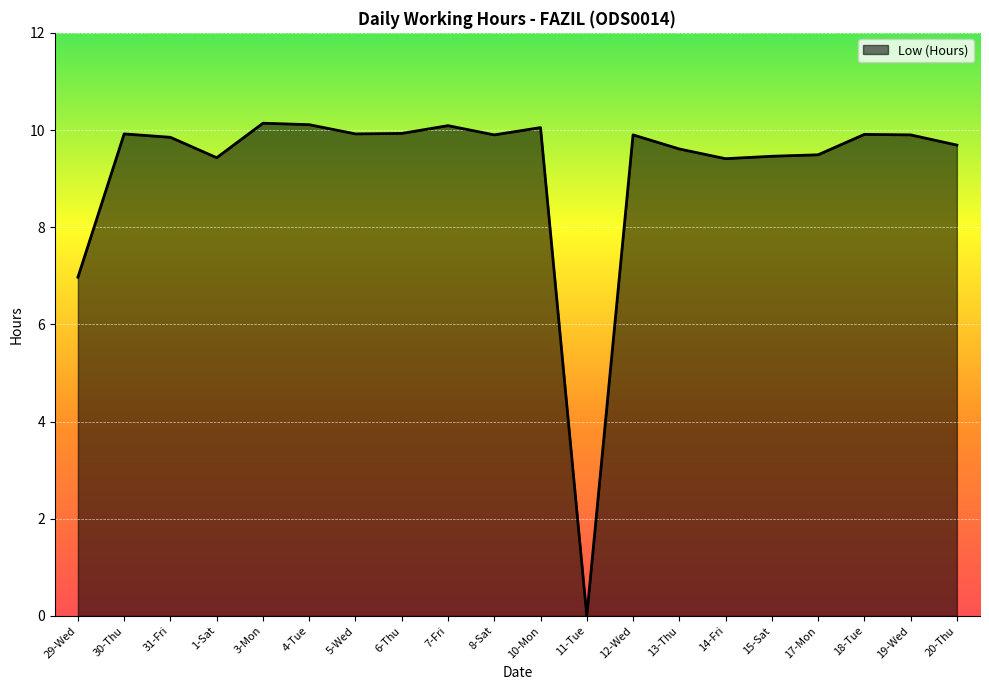

The chart shows a value of 17.0 at 5-Wed. True or false?

False